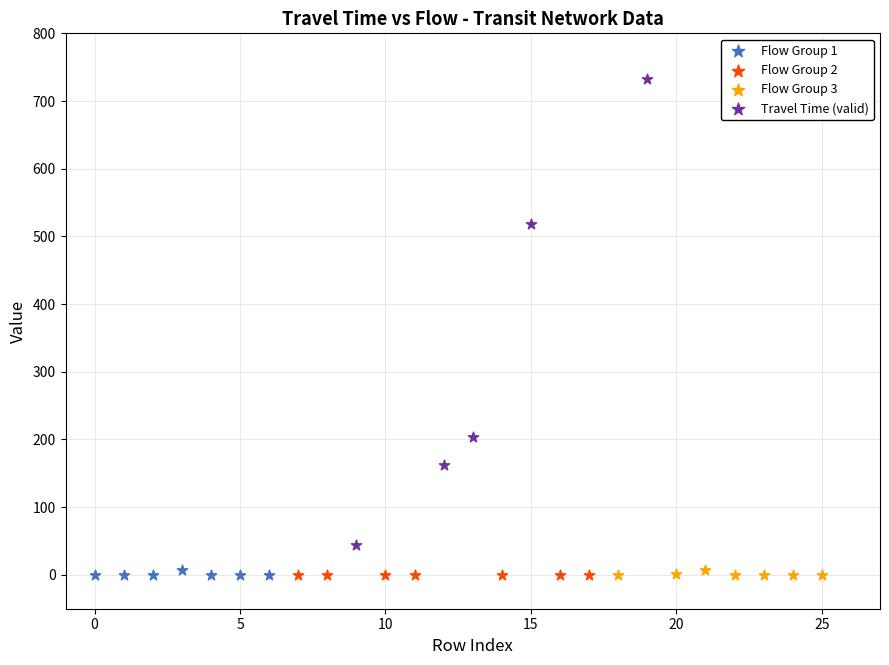

Which series contains the highest Y value?

Travel Time (valid)